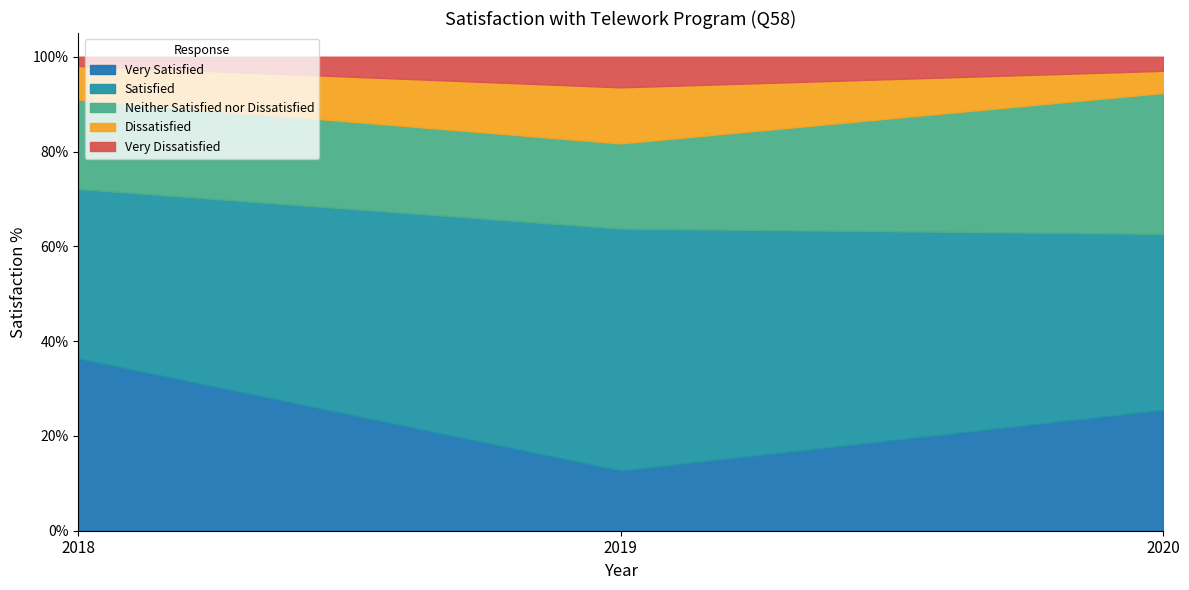

At which label does Satisfied reach its minimum?

2018